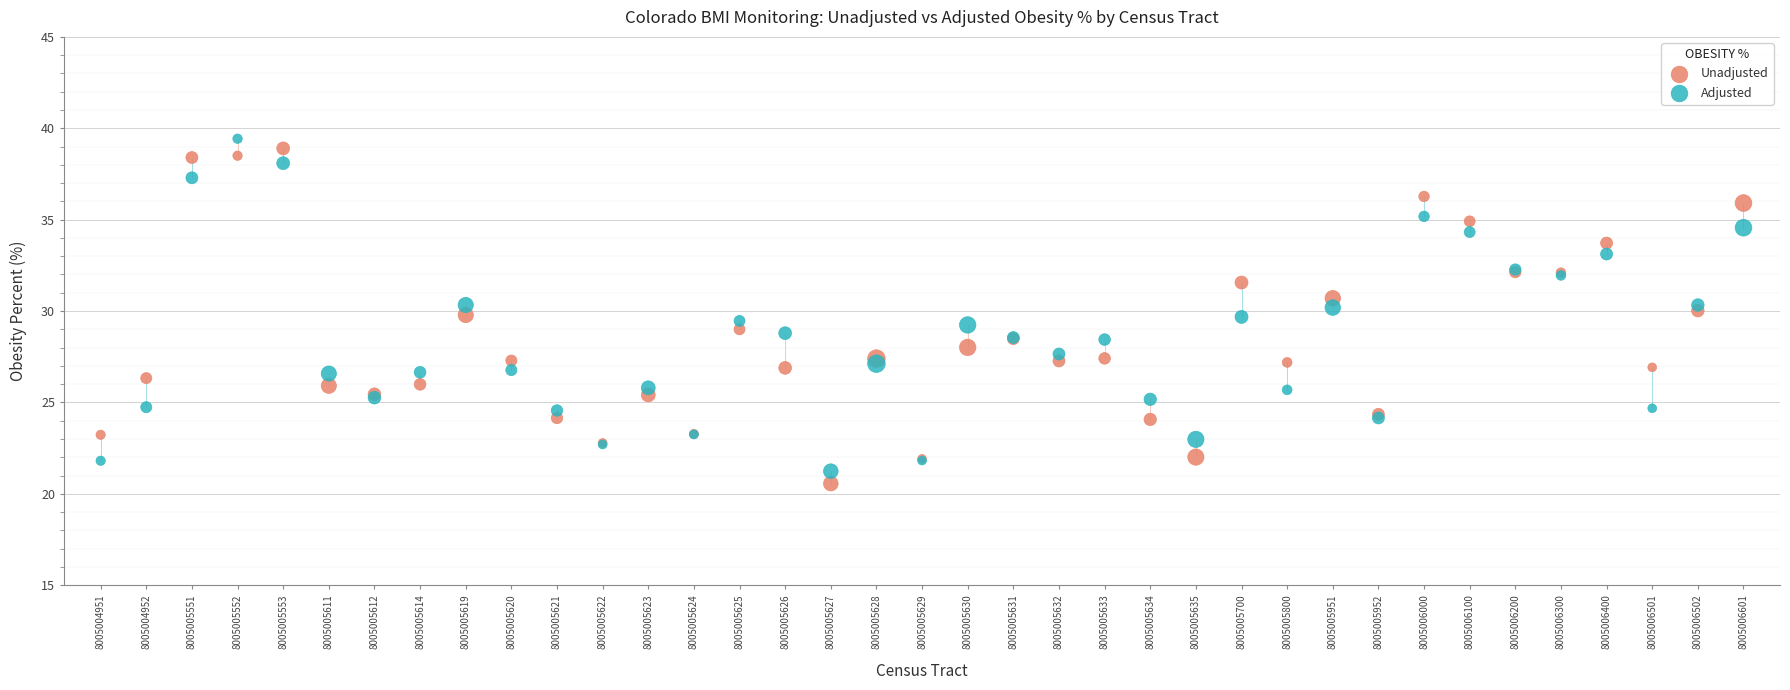

What are all the series names shown in the legend?

Unadjusted, Adjusted